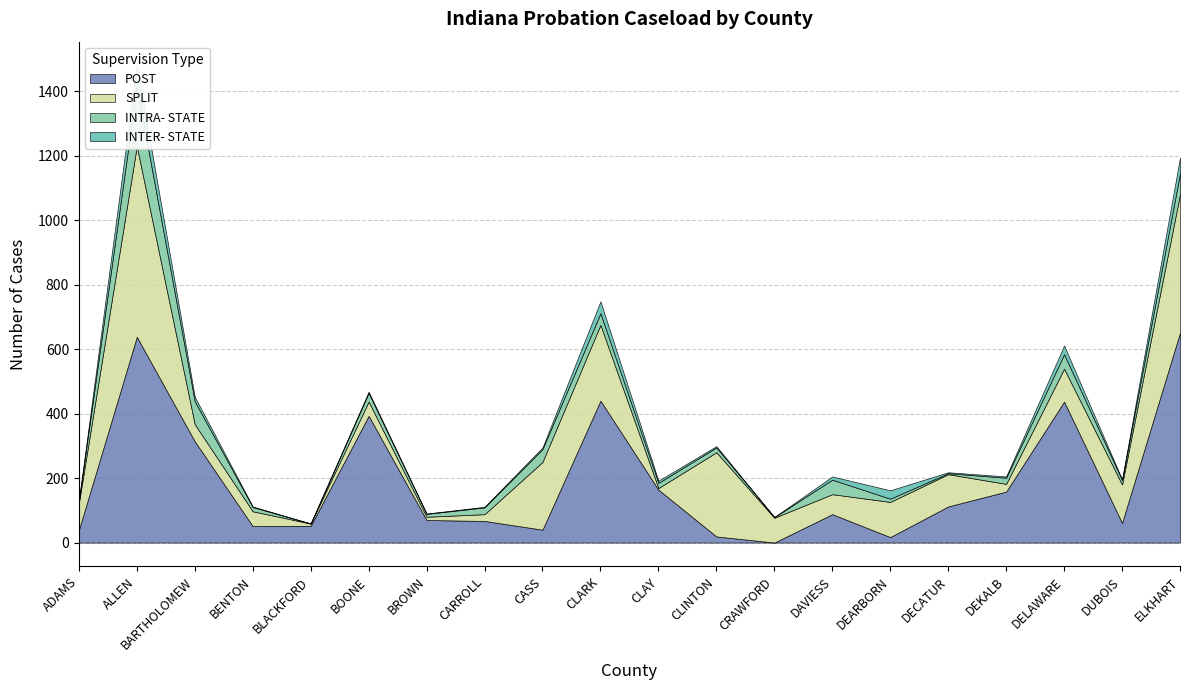

At which label is POST closest to 325?

BARTHOLOMEW